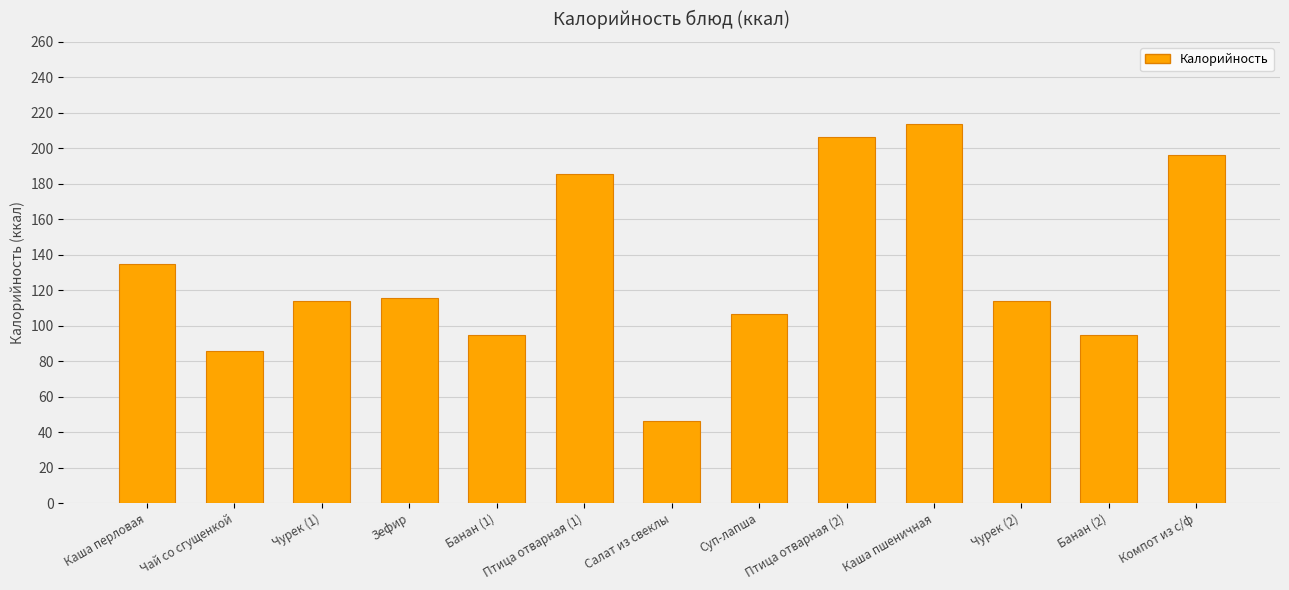

Which label corresponds to the largest value in the chart?

Каша пшеничная